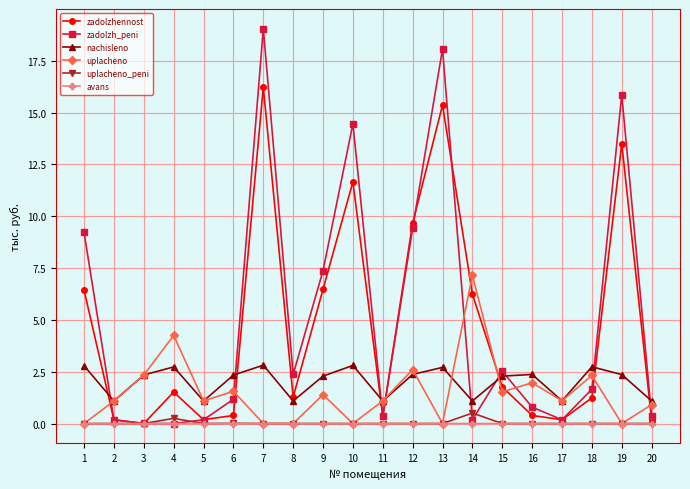

What is the value of the nachisleno point at the 15th from the left?

2.3